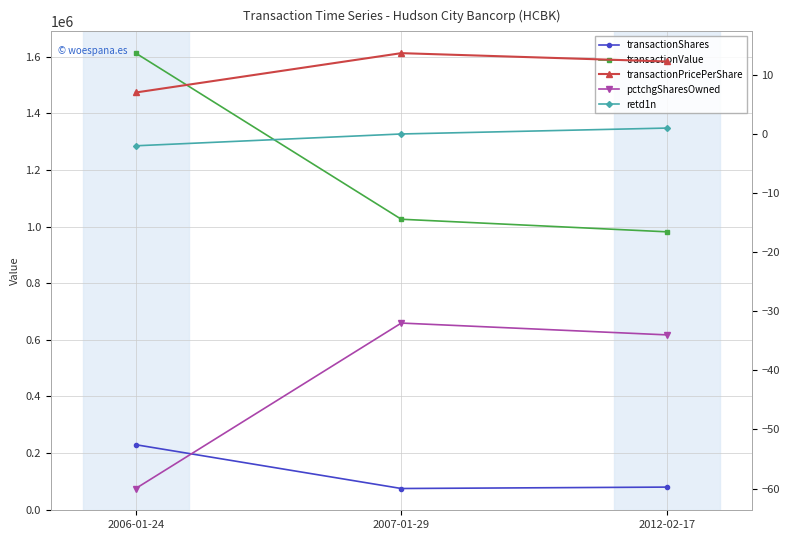

What is the label of the 1st point from the right?

2012-02-17